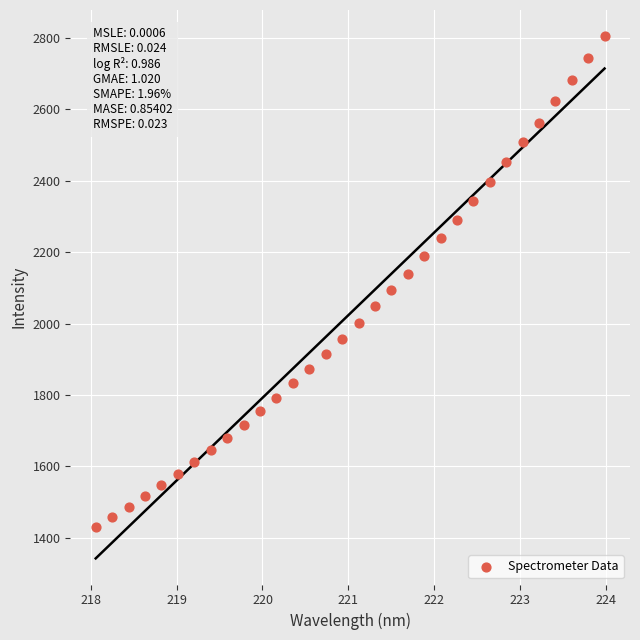

What is the range of Y values (max minus min)?

1375.1